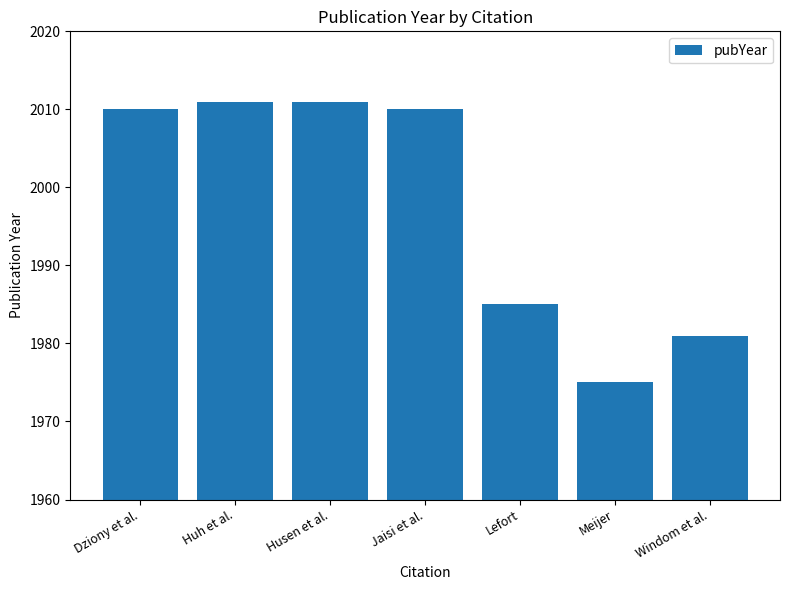

The value at Meijer is 1975. True or false?

True